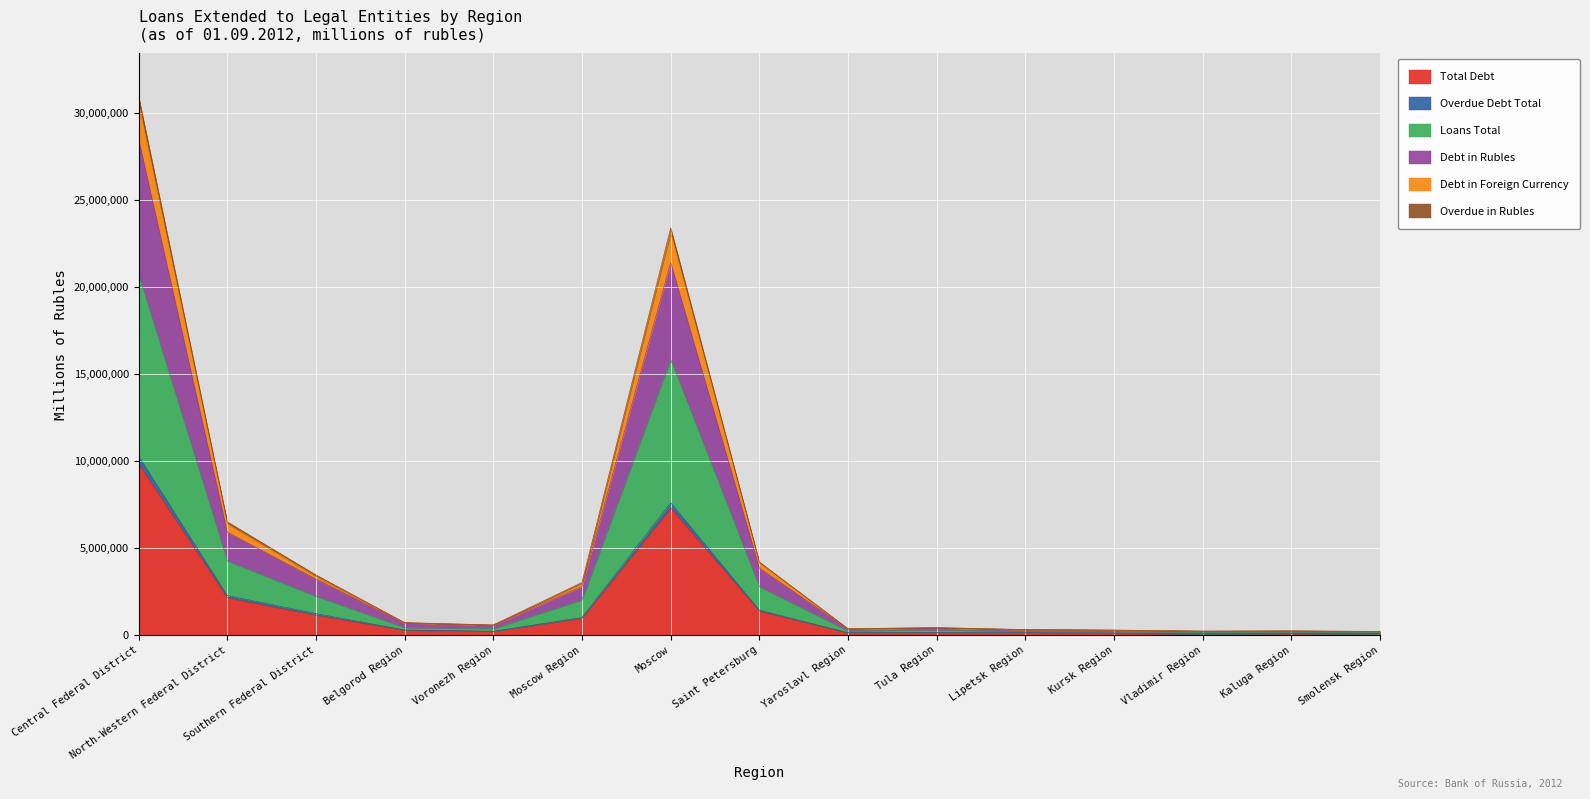

How many lines are shown in the chart?

6